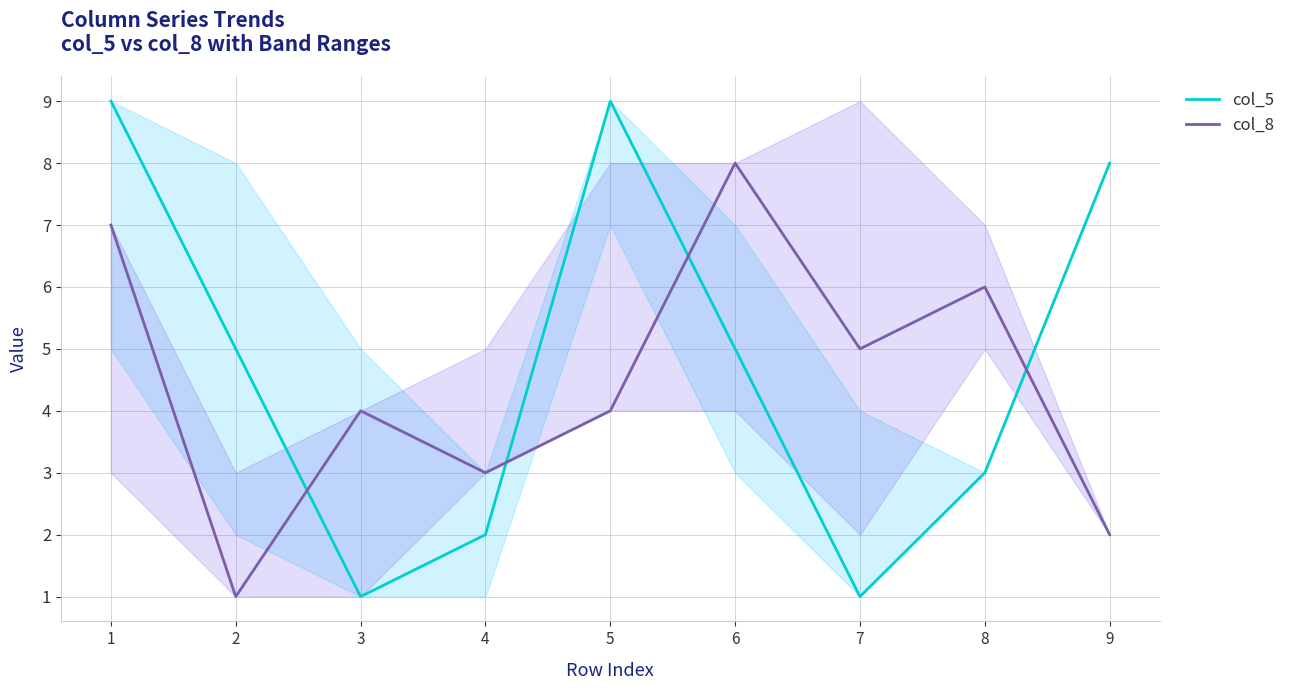

What is the value of the col_8 point at the 9th from the left?

2